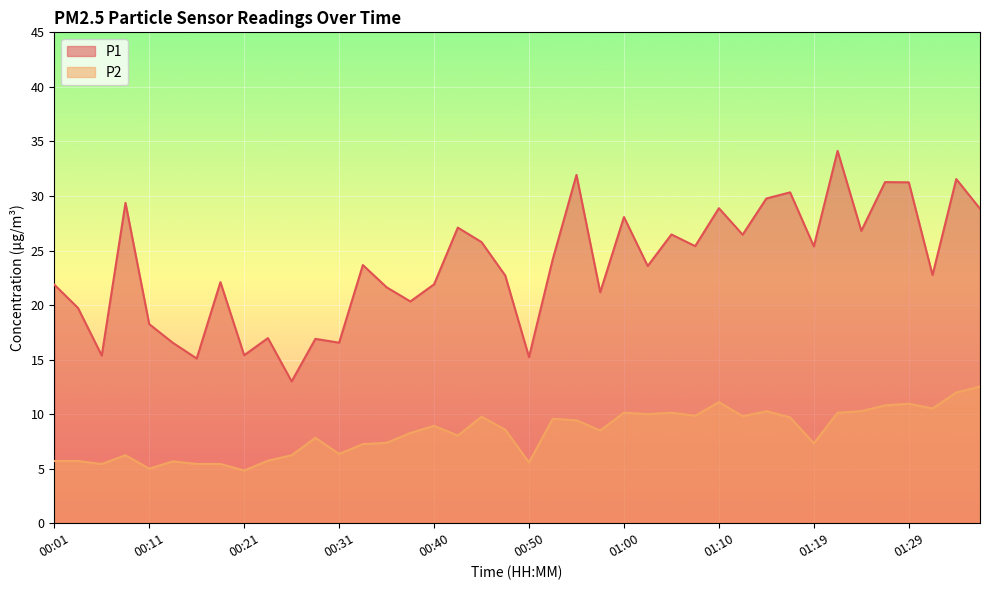

True or false: P2 and P1 intersect in this chart.

False